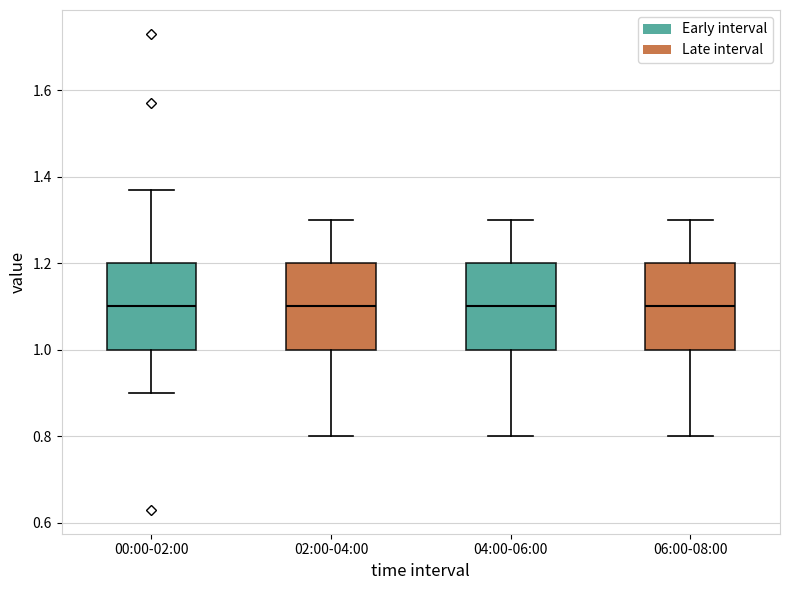

Reading left to right, transcribe this box plot: for each box, give where its median line is, the range the box spans, and where its two whiskers end, as read against the y-axis. The values are not printed on the chart, so give them approximately, as read against the axis.

00:00-02:00: median 1.10, box 1.00 to 1.20, whiskers 0.90 to 1.38
02:00-04:00: median 1.10, box 1.00 to 1.20, whiskers 0.80 to 1.30
04:00-06:00: median 1.10, box 1.00 to 1.20, whiskers 0.80 to 1.30
06:00-08:00: median 1.10, box 1.00 to 1.20, whiskers 0.80 to 1.30